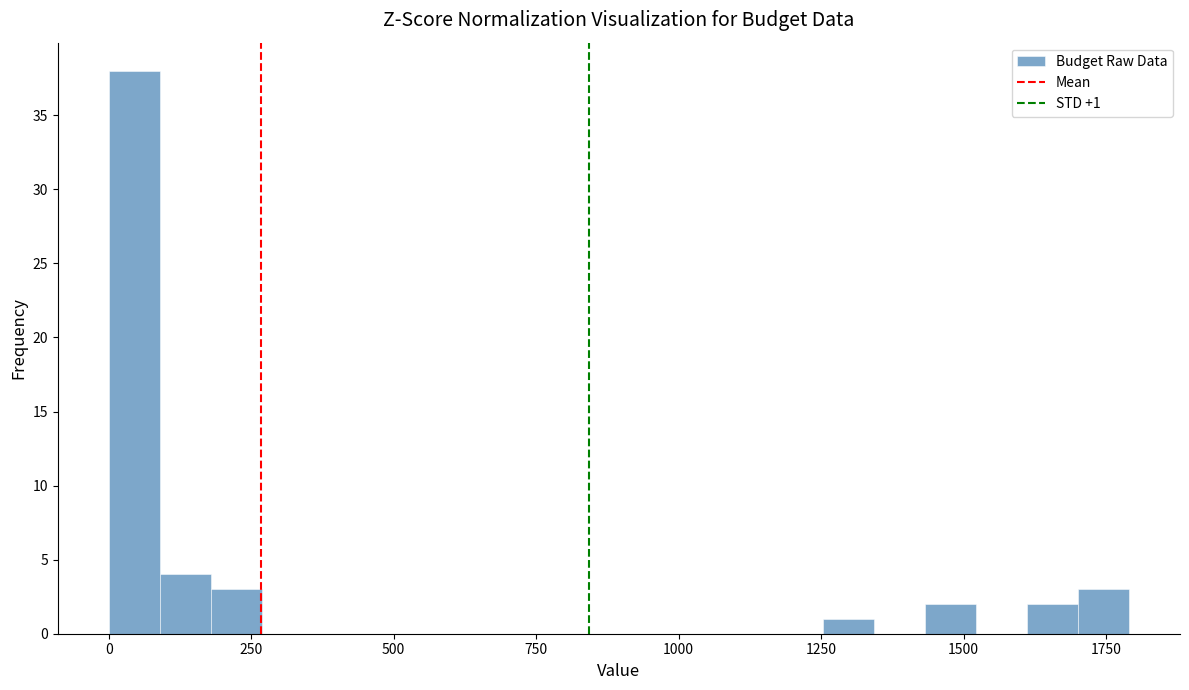

Around what value on the x-axis is the tallest bar? Give the approximate position of its centre, as read against the axis.

50